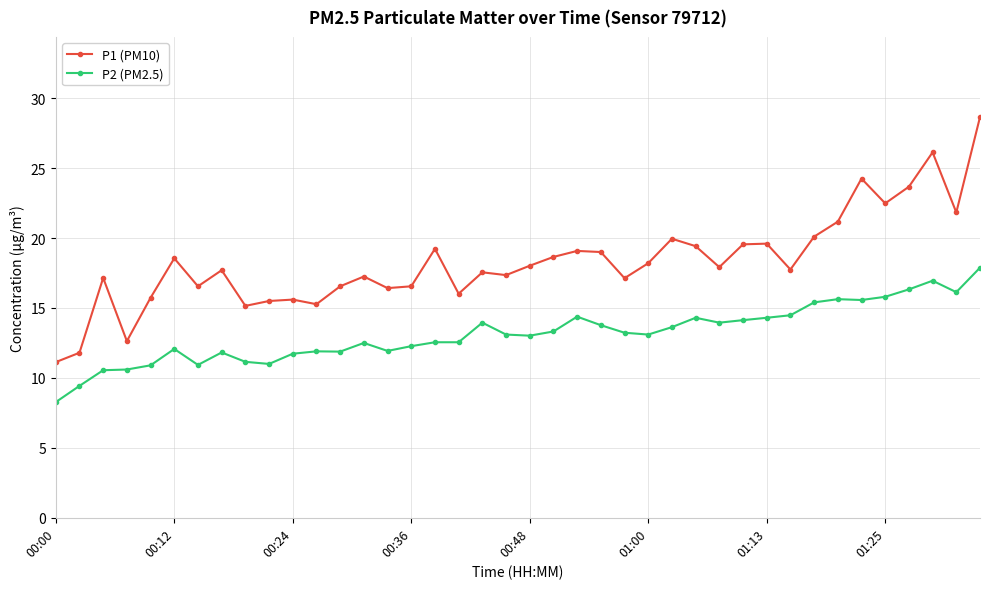

What is the value of the P2 (PM2.5) point at the 40th from the left?

17.9